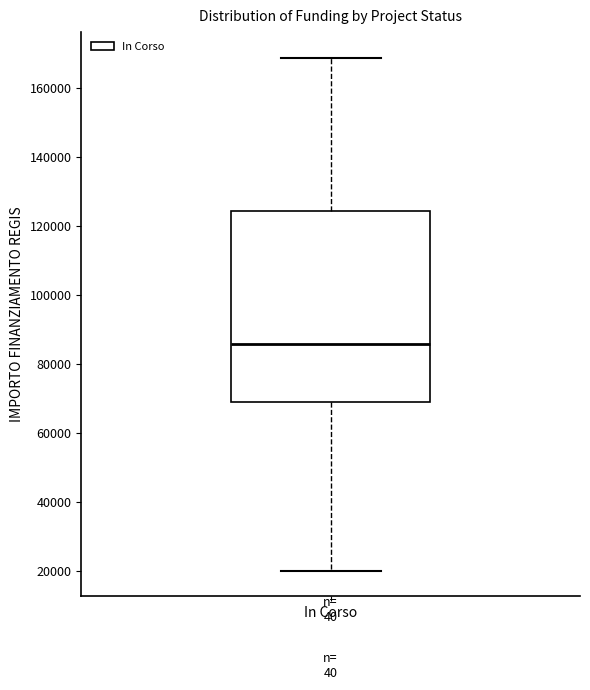

Transcribe this box plot: give where the median line is, the range the box spans, and where the two whiskers end, as read against the y-axis. The values are not printed on the chart, so give them approximately, as read against the axis.

median 86000, box 68000 to 124000, whiskers 20000 to 168000